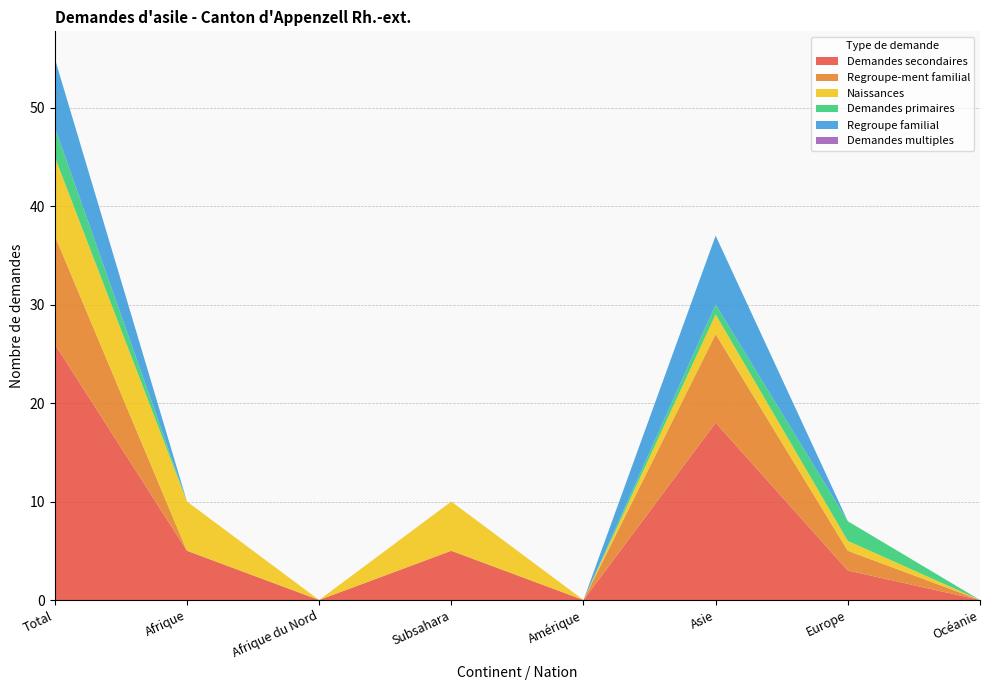

Reading left to right, extract all data points from this chart.

Demandes secondaires: 26	5	0	5	0	18	3	0
Regroupe-ment familial: 11	0	0	0	0	9	2	0
Naissances: 8	5	0	5	0	2	1	0
Demandes primaires: 3	0	0	0	0	1	2	0
Regroupe familial: 7	0	0	0	0	7	0	0
Demandes multiples: 0	0	0	0	0	0	0	0